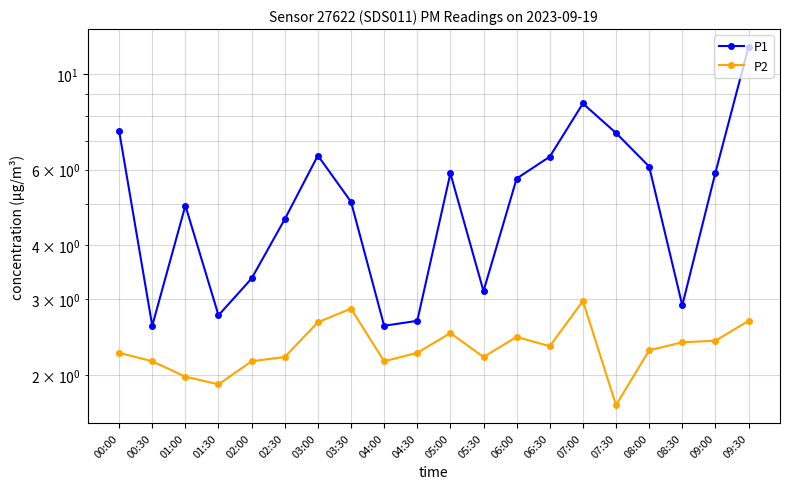

Reading left to right, extract all data points from this chart.

P1: 00:00=7.4	00:30=2.6	01:00=5.0	01:30=2.8	02:00=3.4	02:30=4.6	03:00=6.5	03:30=5.0	04:00=2.6	04:30=2.7	05:00=5.9	05:30=3.1	06:00=5.7	06:30=6.4	07:00=8.6	07:30=7.3	08:00=6.1	08:30=2.9	09:00=5.9	09:30=11.6
P2: 00:00=2.2	00:30=2.1	01:00=2.0	01:30=1.9	02:00=2.1	02:30=2.2	03:00=2.6	03:30=2.9	04:00=2.1	04:30=2.2	05:00=2.5	05:30=2.2	06:00=2.5	06:30=2.3	07:00=3.0	07:30=1.7	08:00=2.3	08:30=2.4	09:00=2.4	09:30=2.7